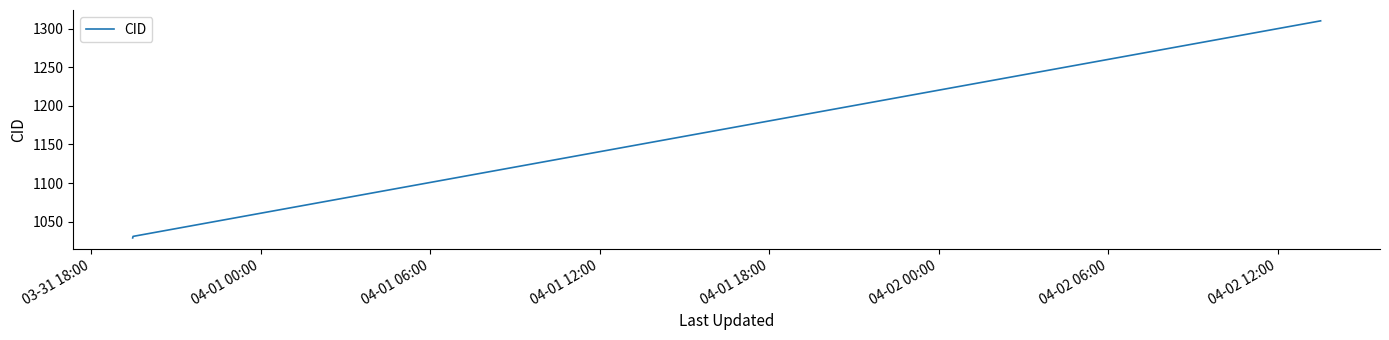

What is the average value?

1123